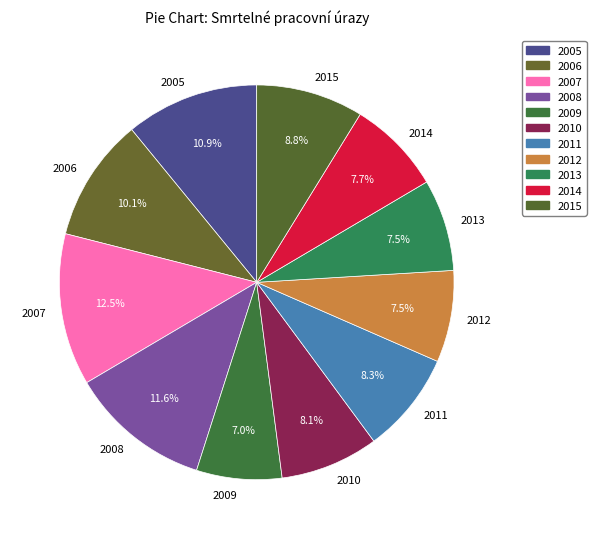

What is the largest slice in the pie chart?

2007